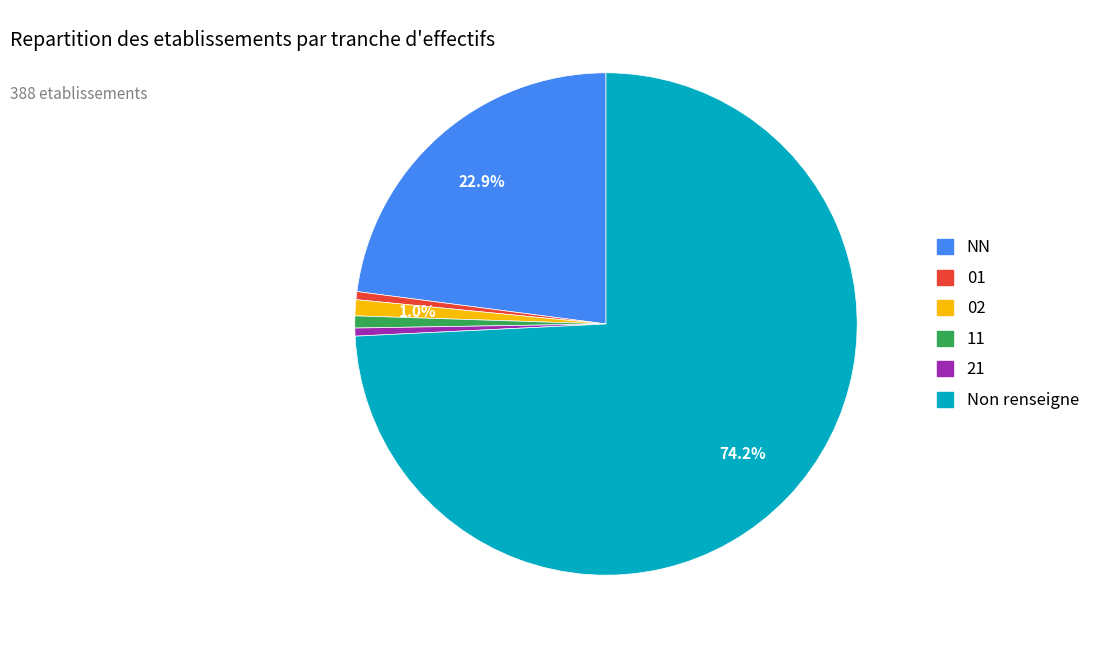

Is there any slice that represents more than half of the pie?

Yes